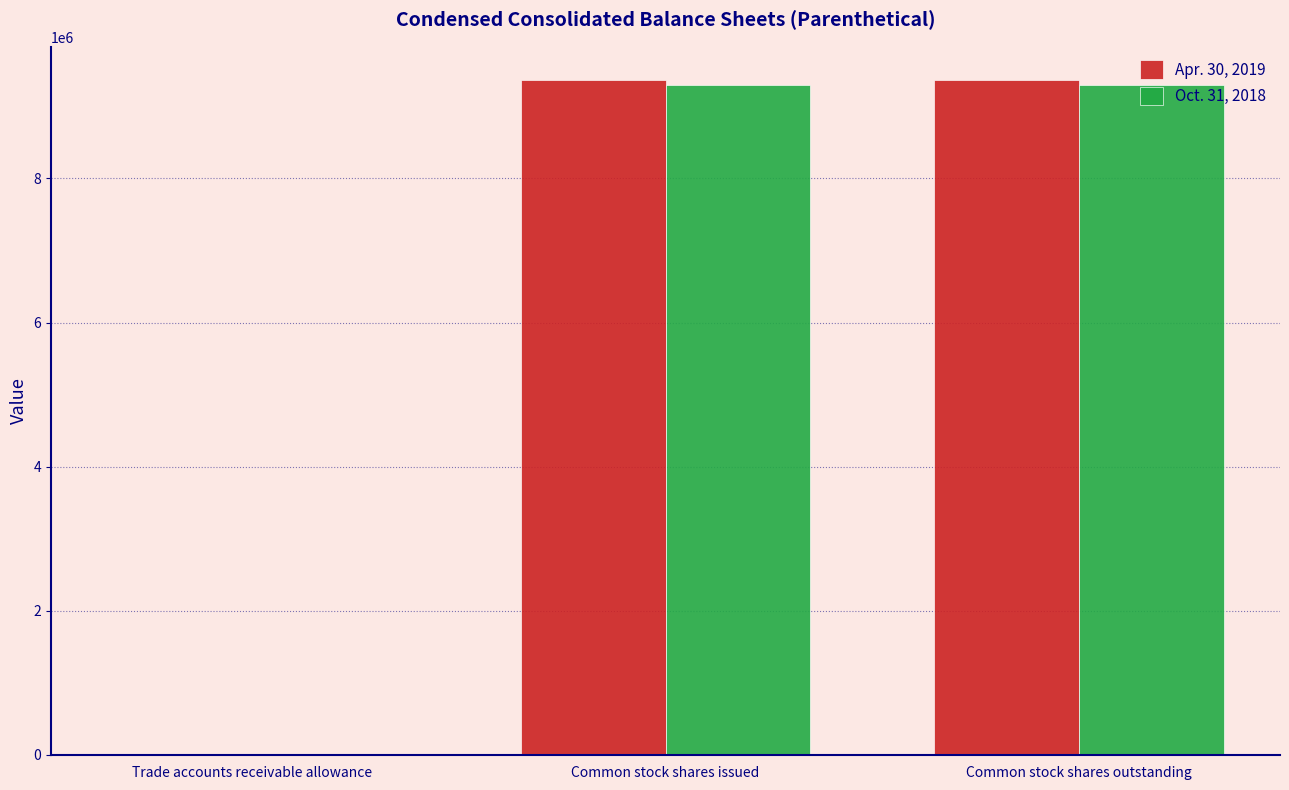

What is the maximum value for Apr. 30, 2019?

9360351